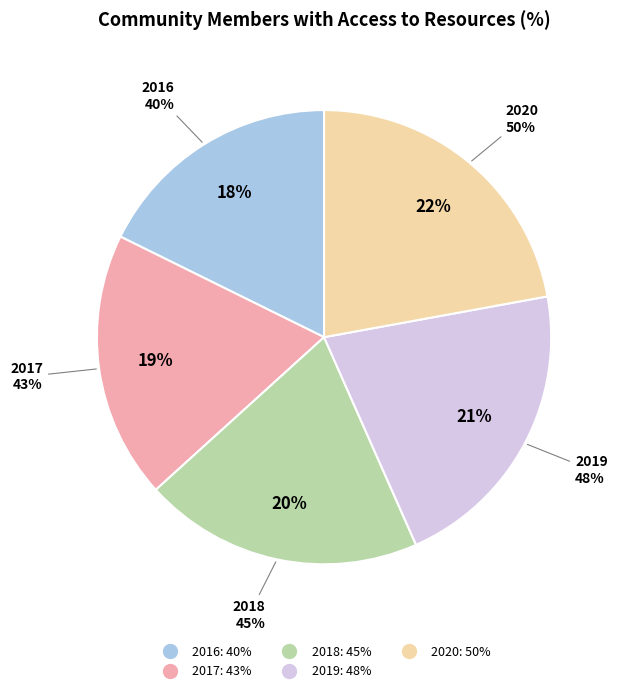

Count the number of slices in the pie.

5